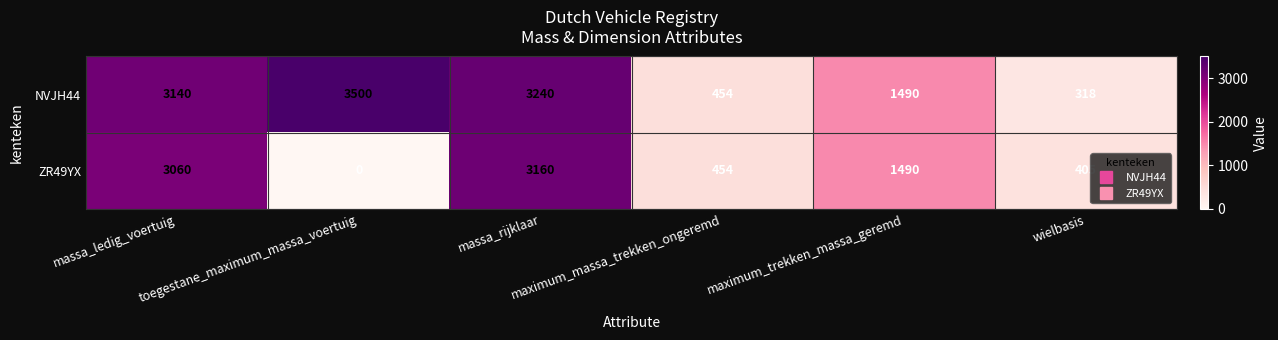

What is the maximum value shown in the chart?

3500